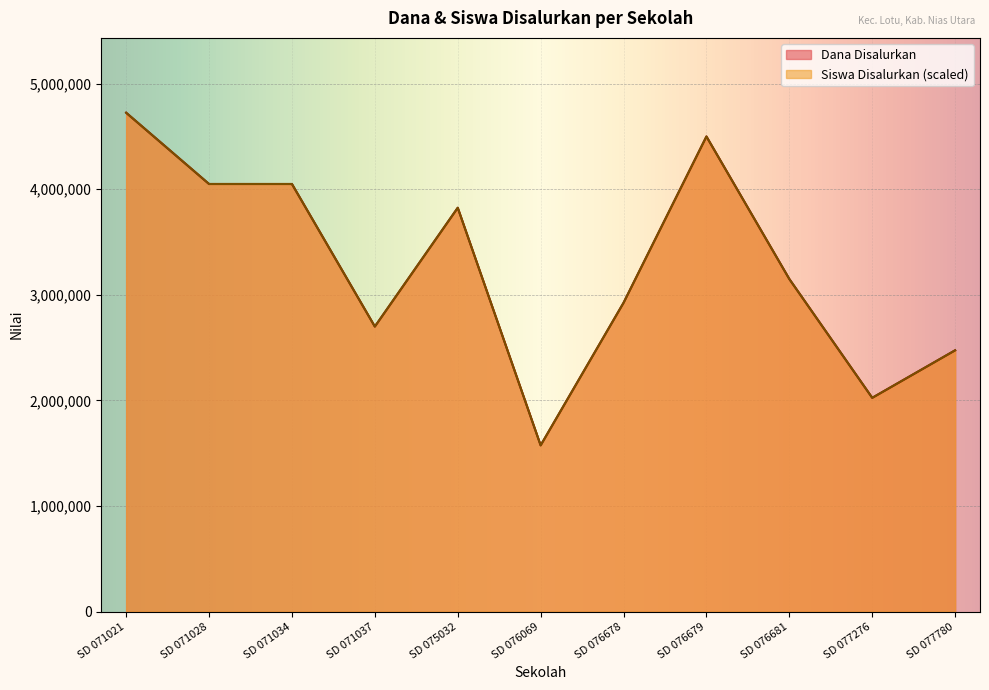

At which category is the sum across all series the highest?

SD 071021